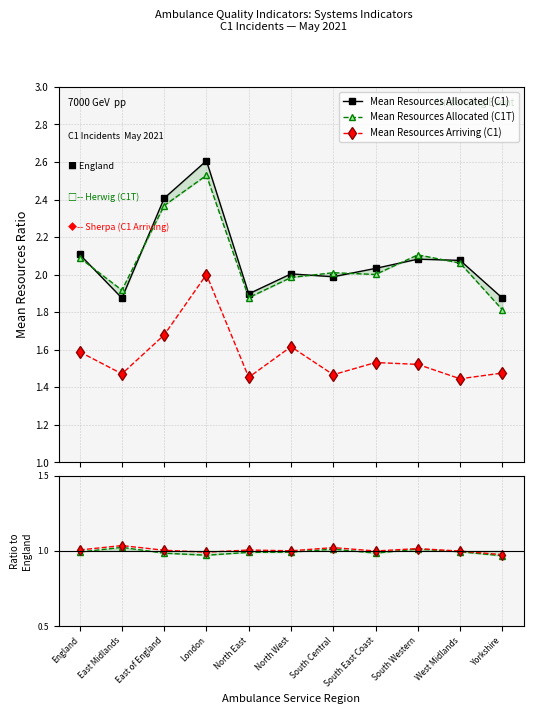

Is the value of C1T/C1 Resources at West Midlands greater than the value of C1T/C1 Arriving at South Central?

No